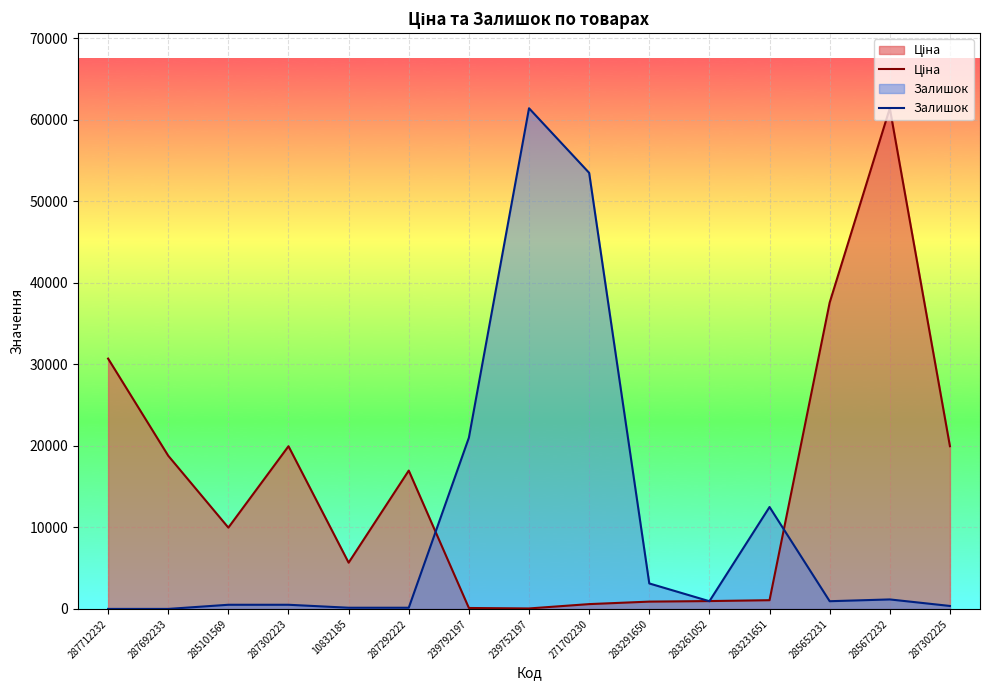

How many distinct data groups are displayed?

2